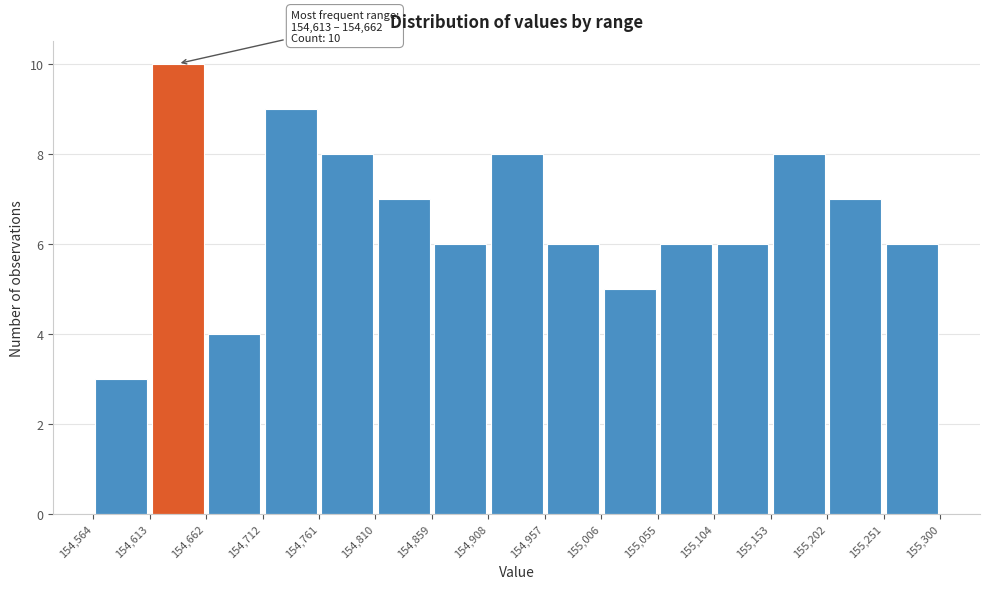

Which range on the x-axis has the tallest bar?

154,613 to 154,662